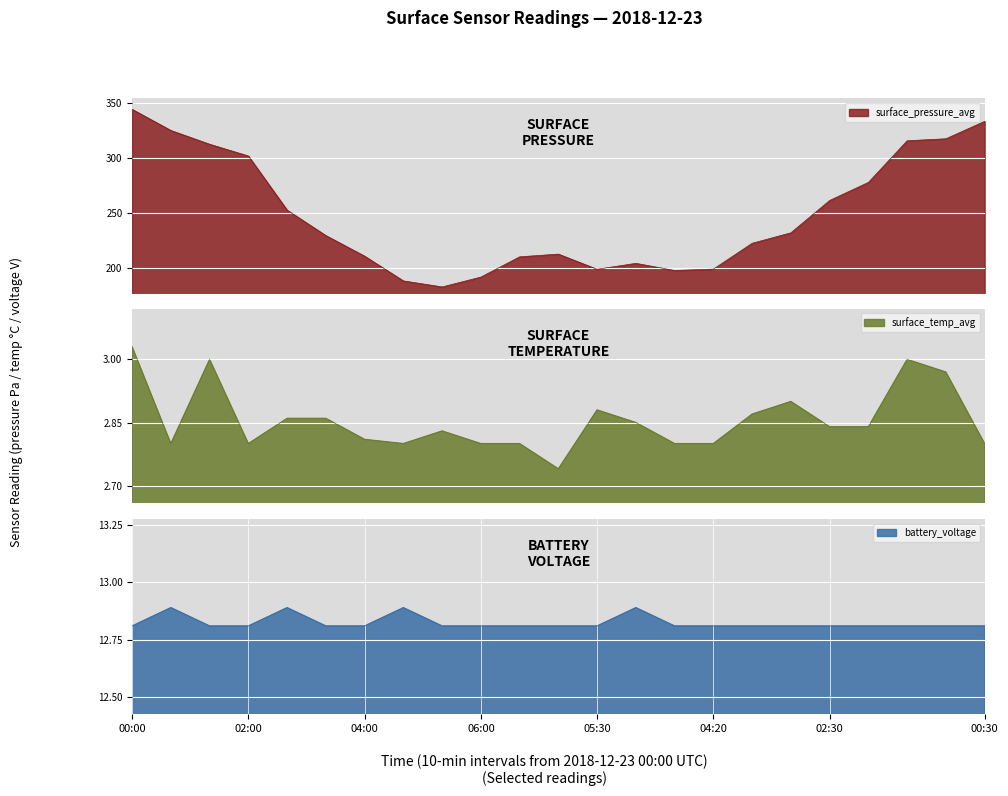

True or false: battery_voltage has more than 2 interior local peaks.

True